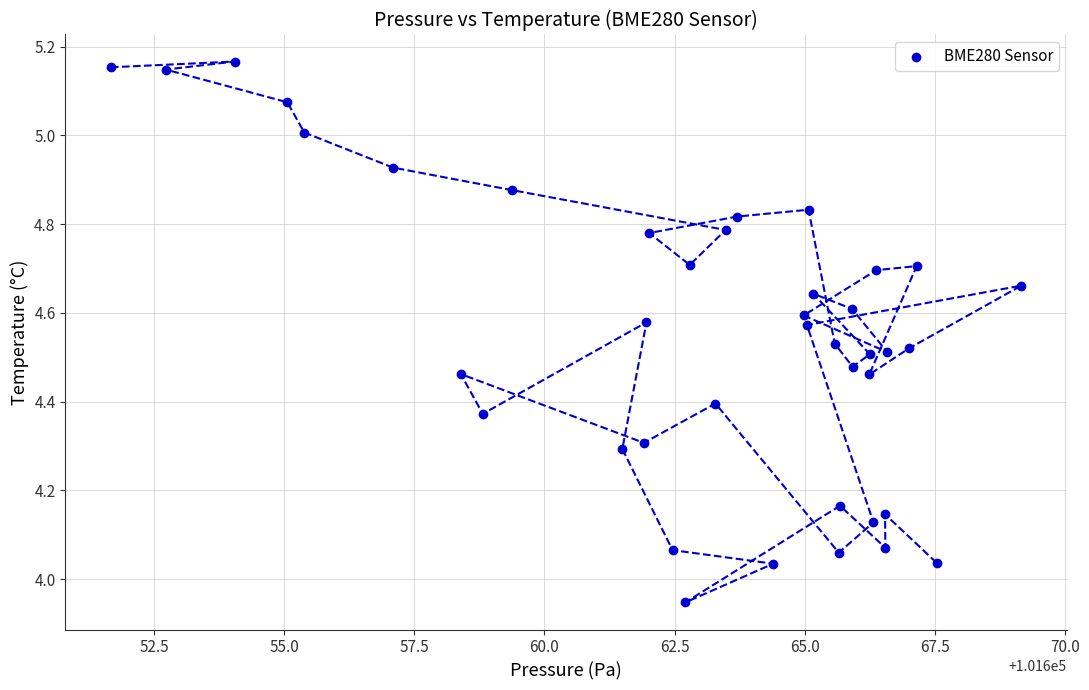

What is the range of X values (max minus min)?

17.5